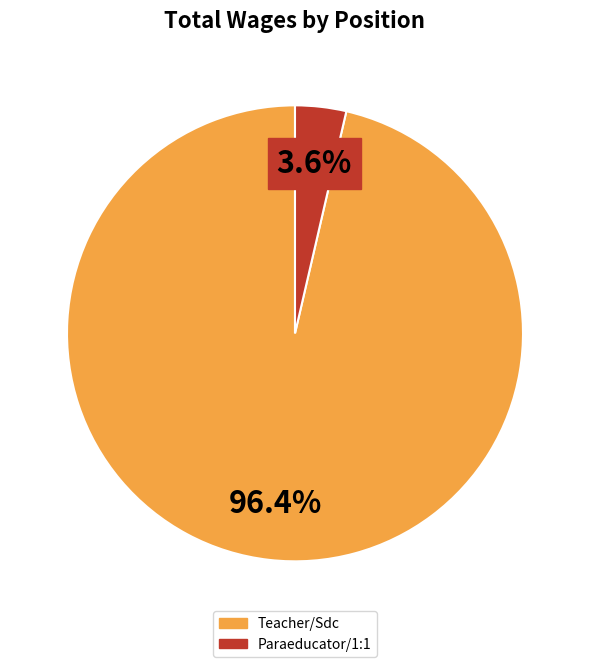

How many segments does this pie chart have?

2